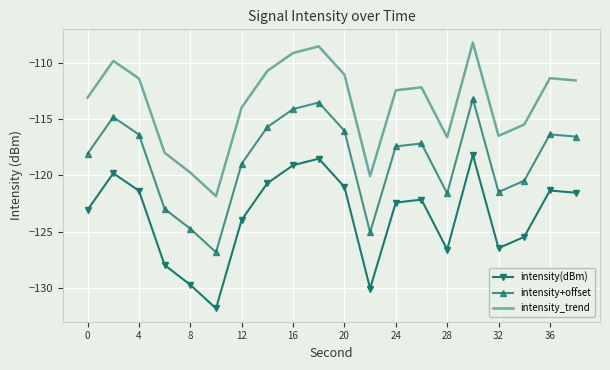

True or false: intensity(dBm) and intensity_trend intersect in this chart.

False